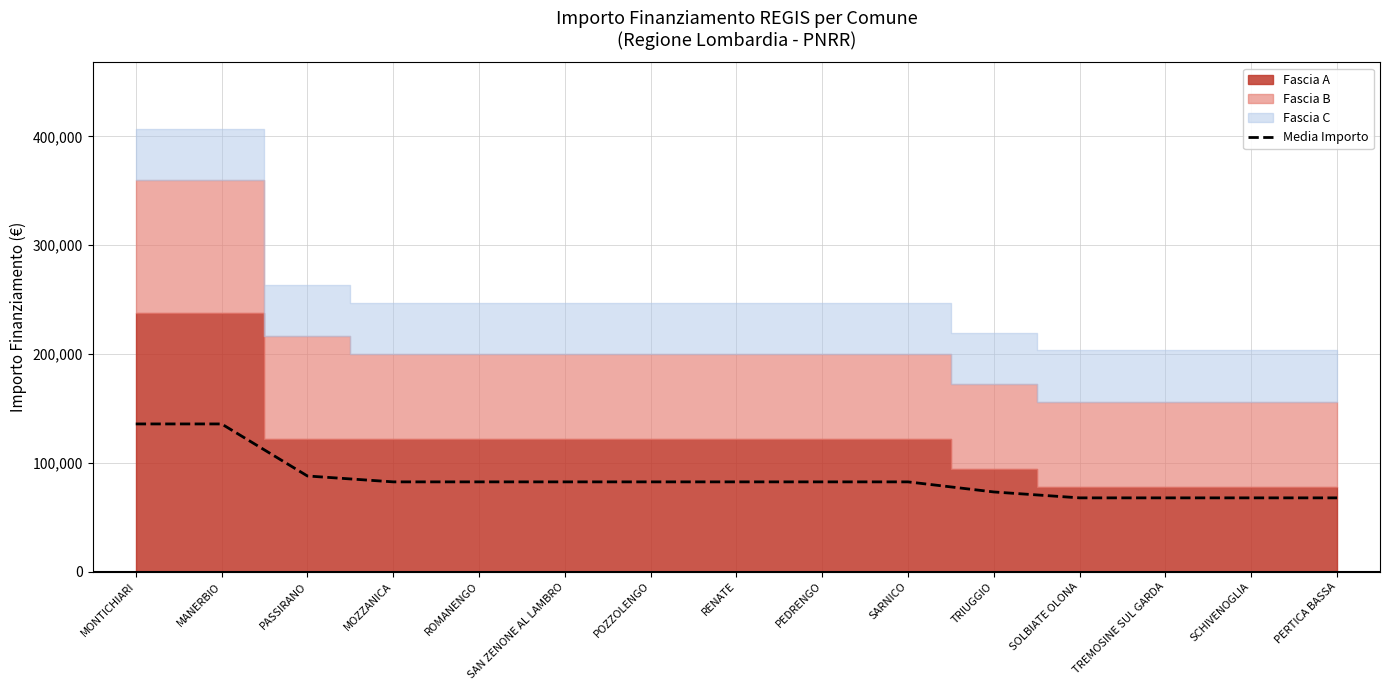

What position from the right is SARNICO?

6